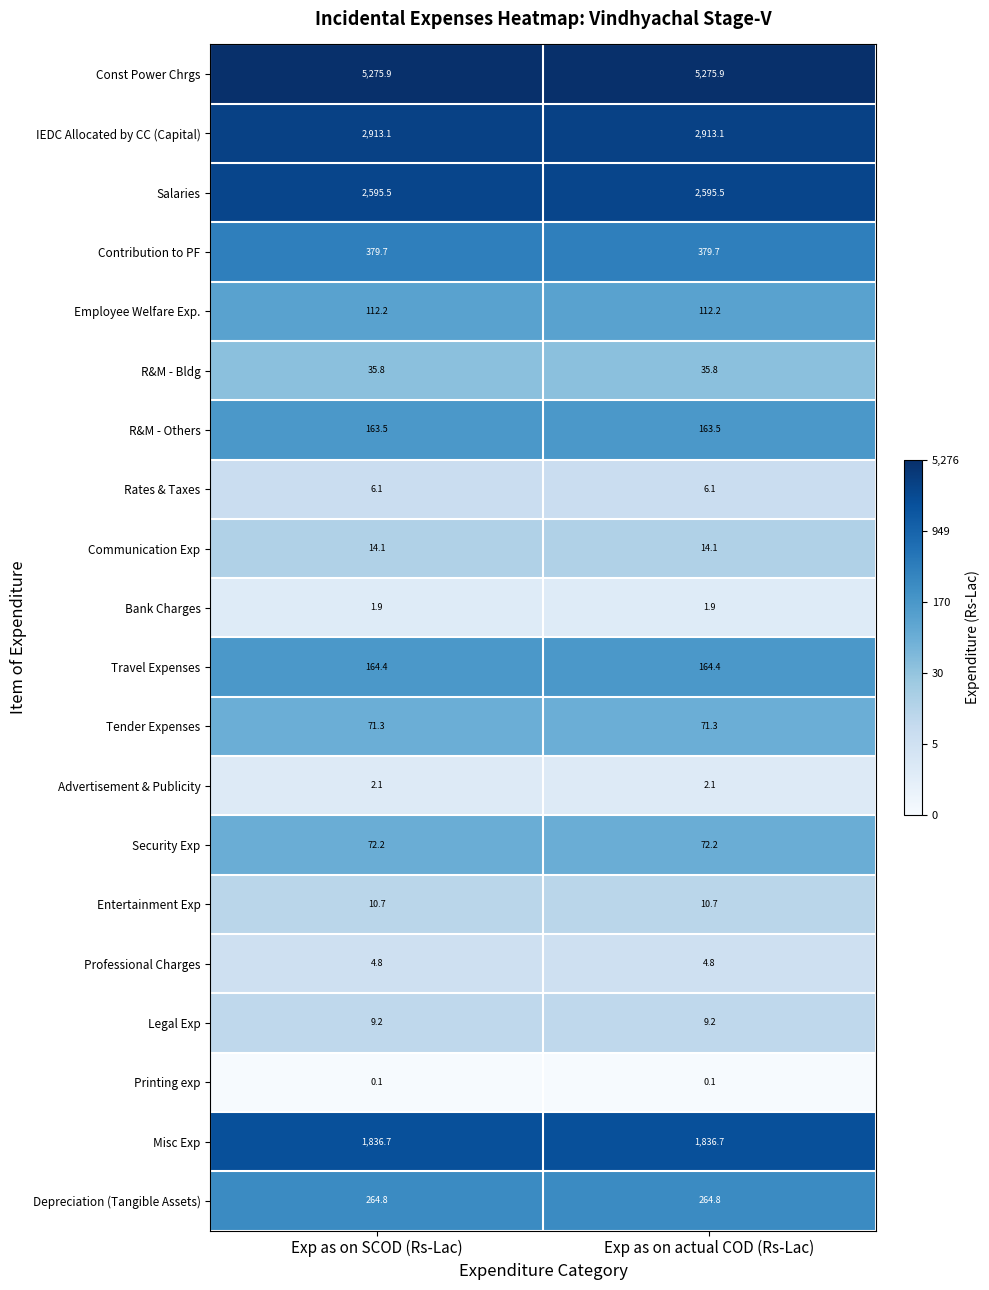

Count the number of data series in this chart.

20